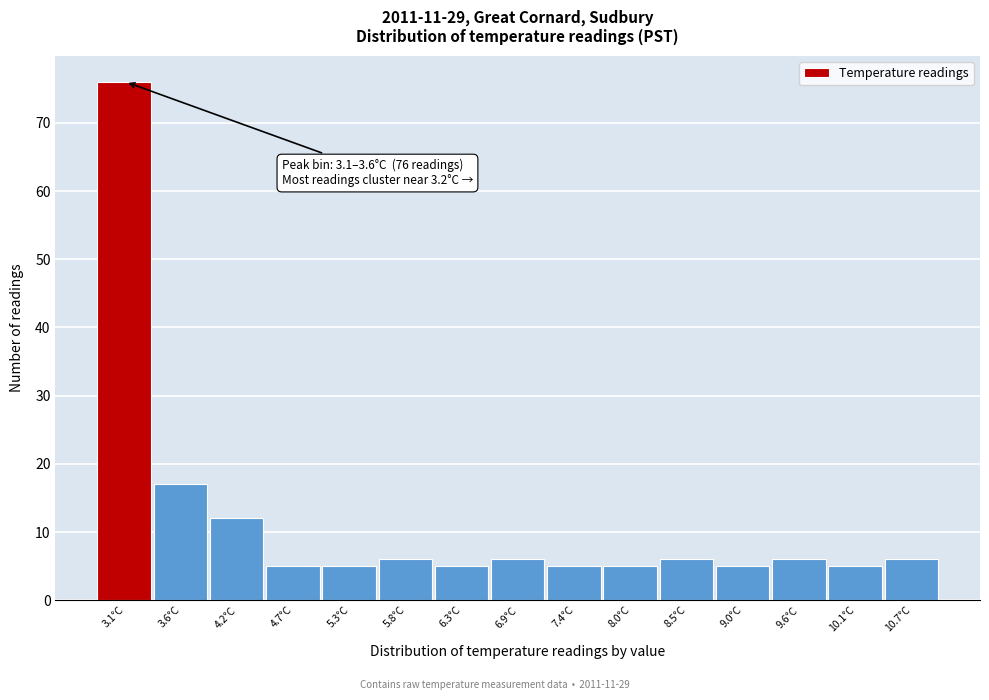

Reading right to left, extract all data points from this chart.

6	5	6	5	6	5	5	6	5	6	5	5	12	17	76